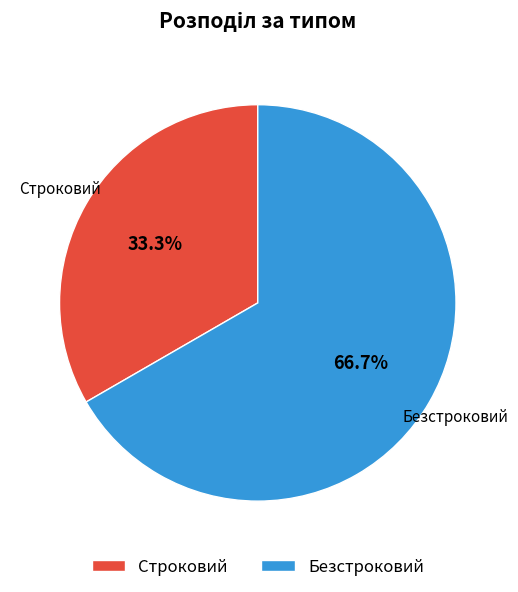

Between Безстроковий and Строковий, which is larger?

Безстроковий